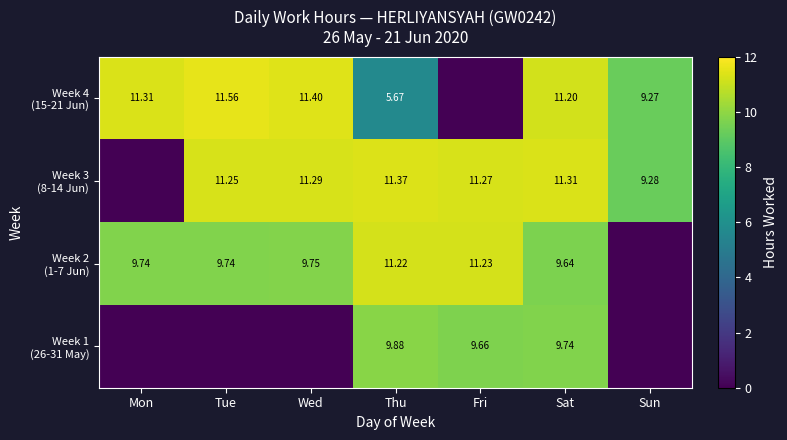

True or false: Week 4 (15-21 Jun) has a value of 3.7 at Sun.

False